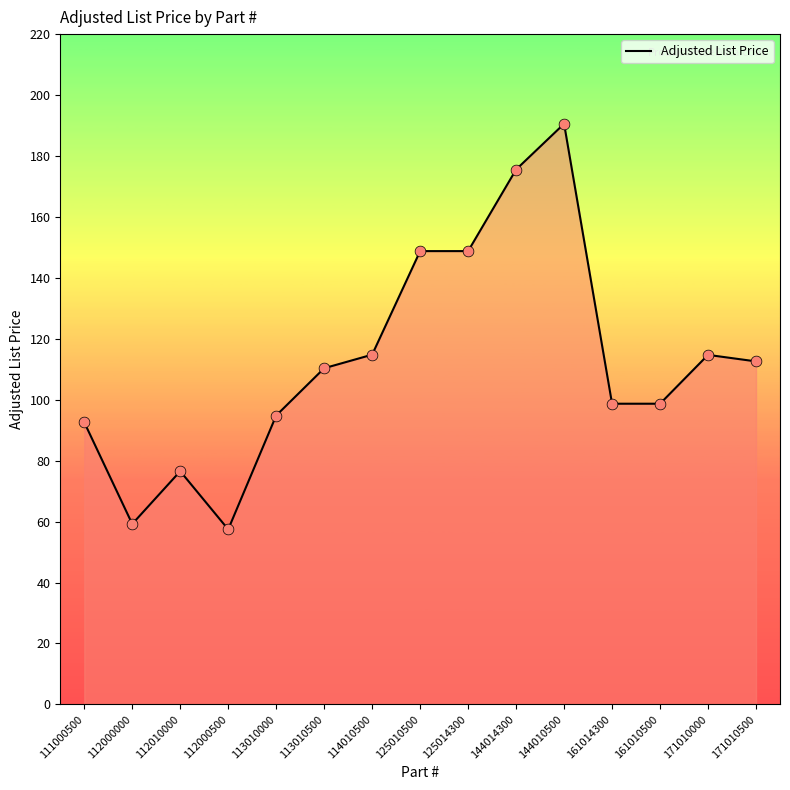

What is the change in value from 112000000 to 171010000?

+55.5